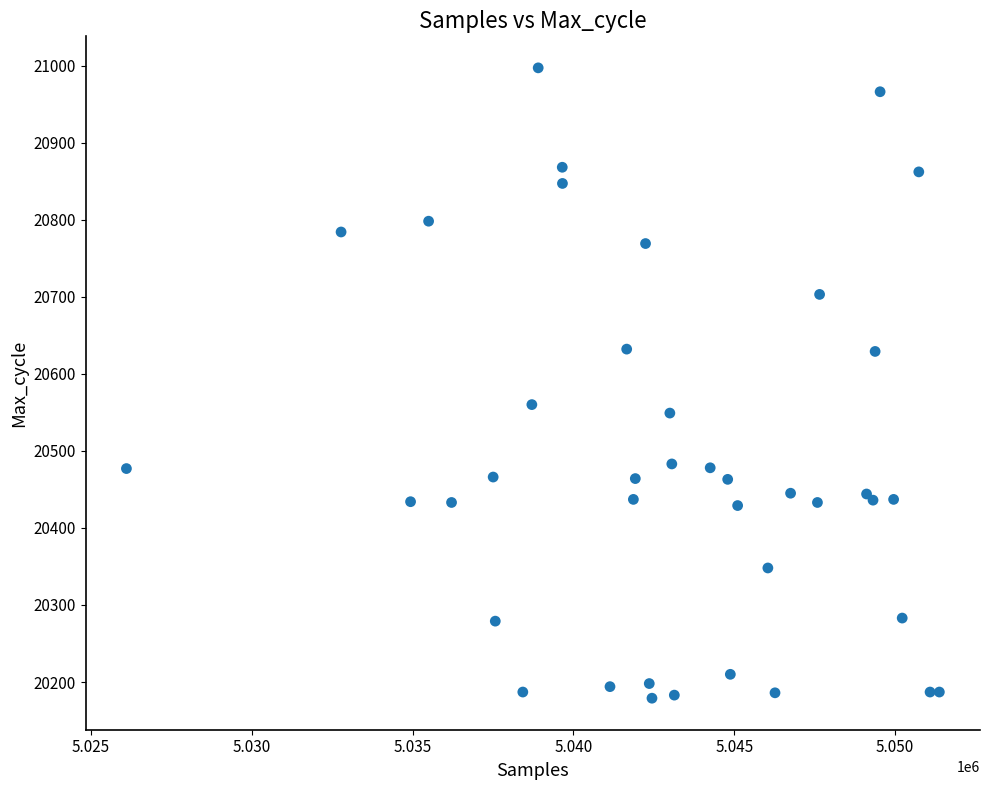

What Y value in the scatter plot is closest to 20588?

20560